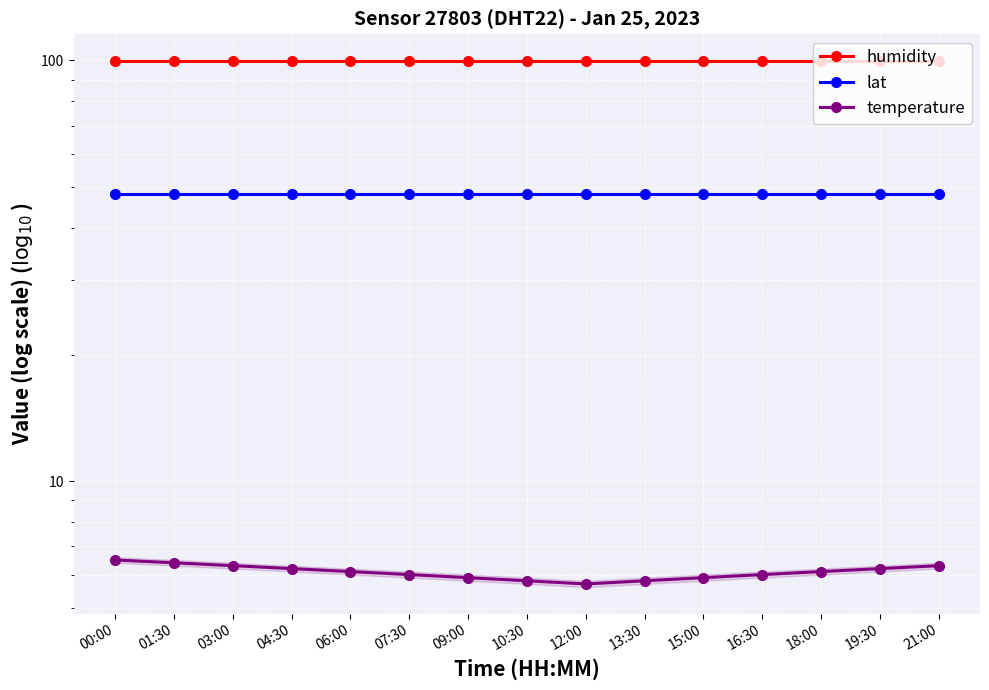

Which series changed the most between 00:00 and 07:30?

temperature